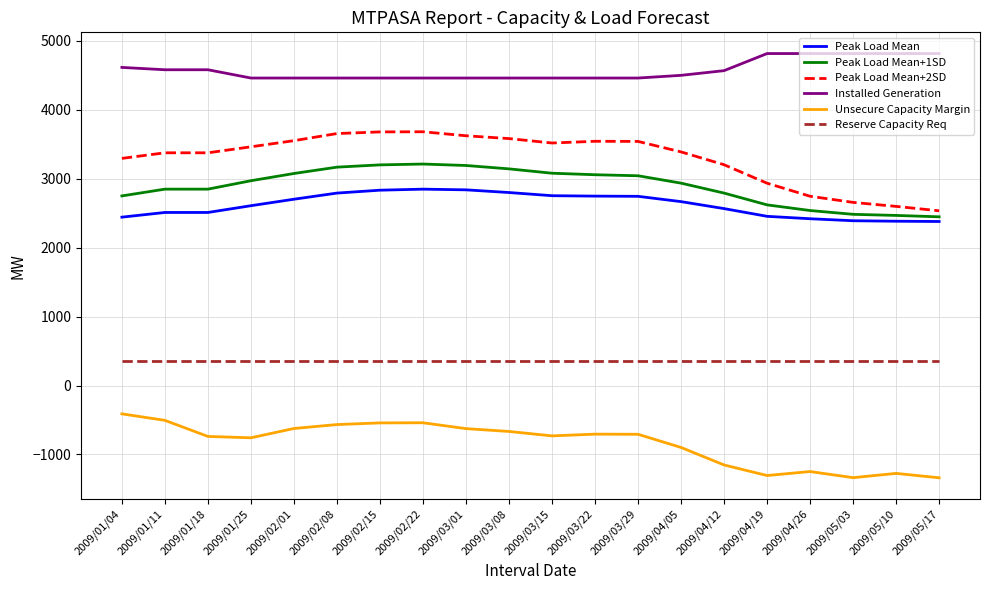

The Peak Load Mean+1SD series shows 5051 at 2009/04/05. True or false?

False